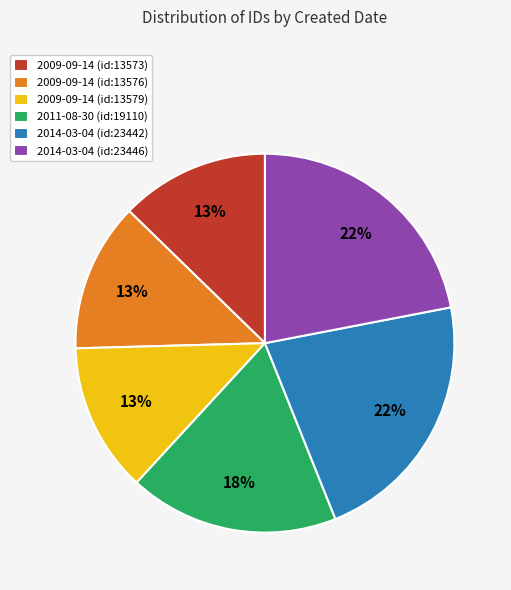

Does 2014-03-04 (id:23442) represent more than half of the total?

No